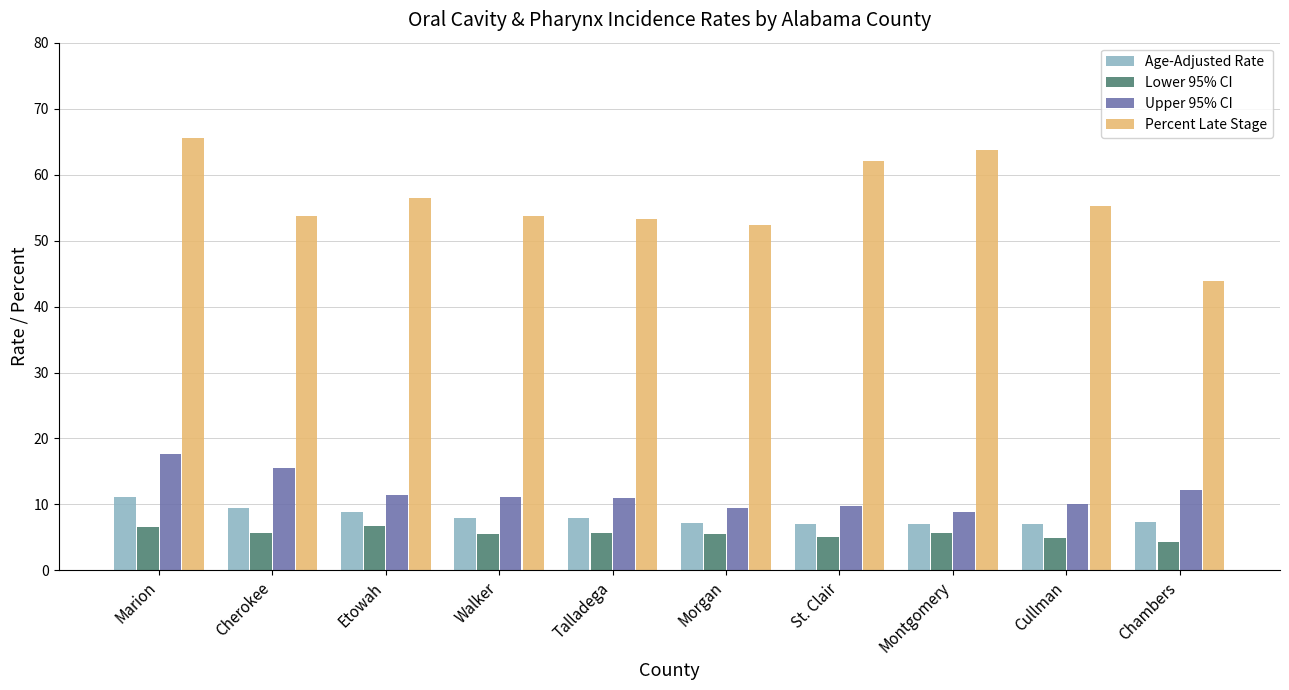

Which series has the largest total across all categories?

Percent Late Stage